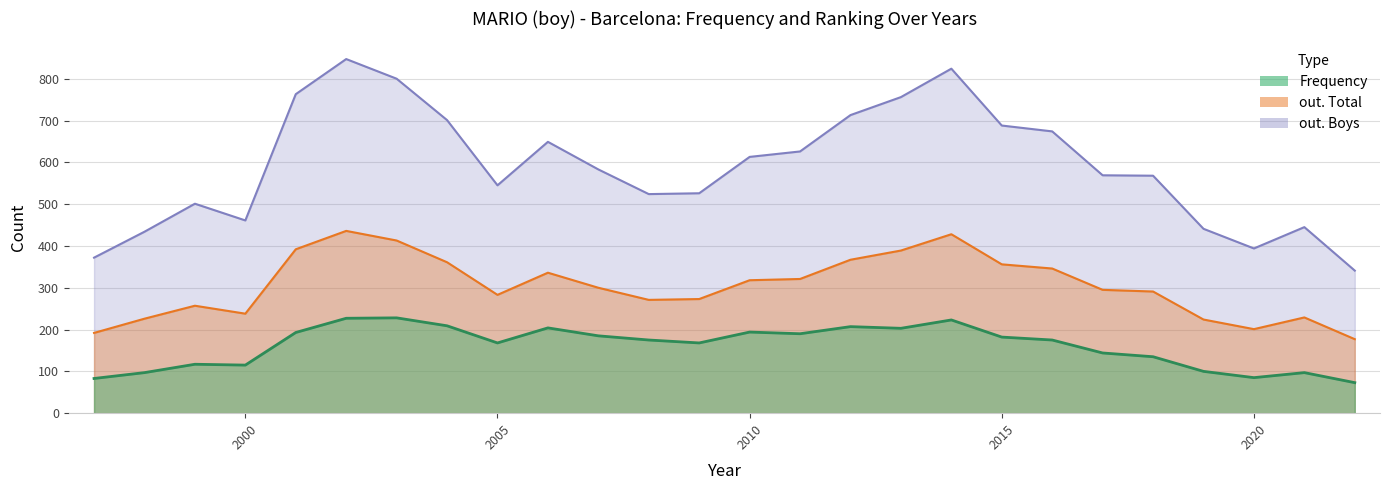

How many data points in Frequency are above 175?

12